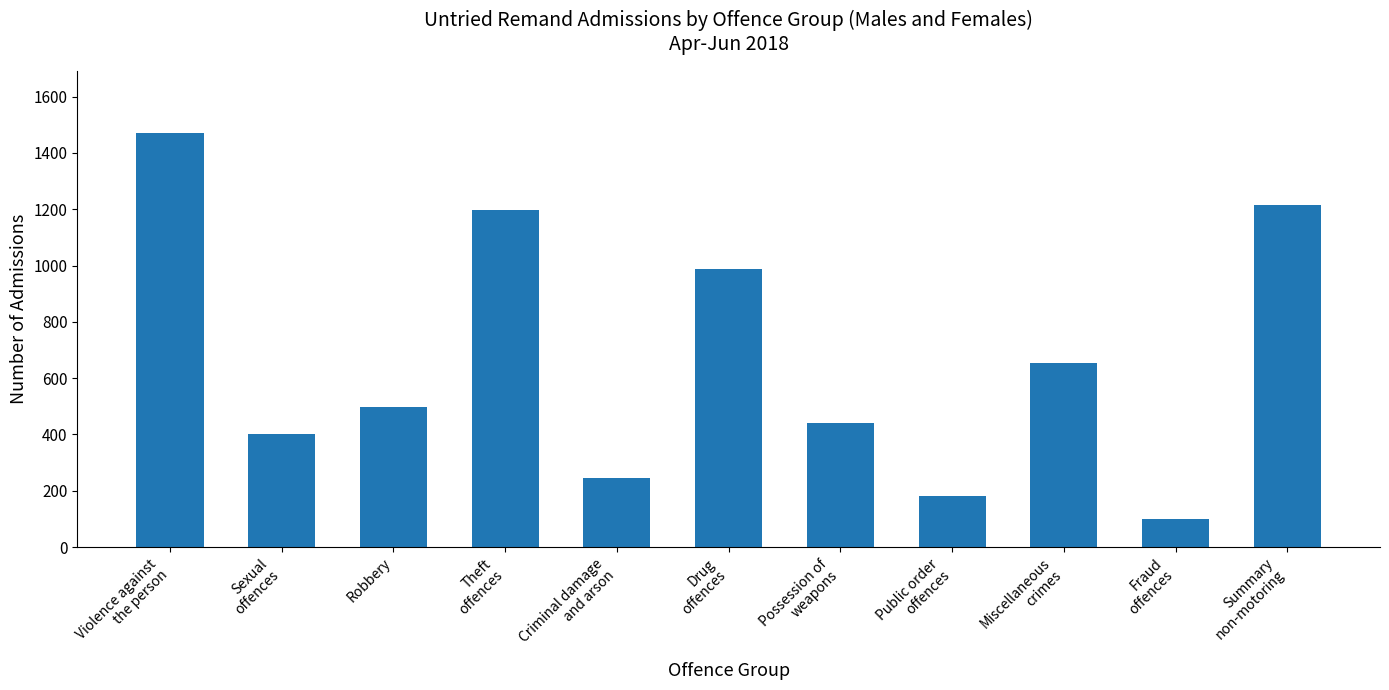

How many values are below 499?

5